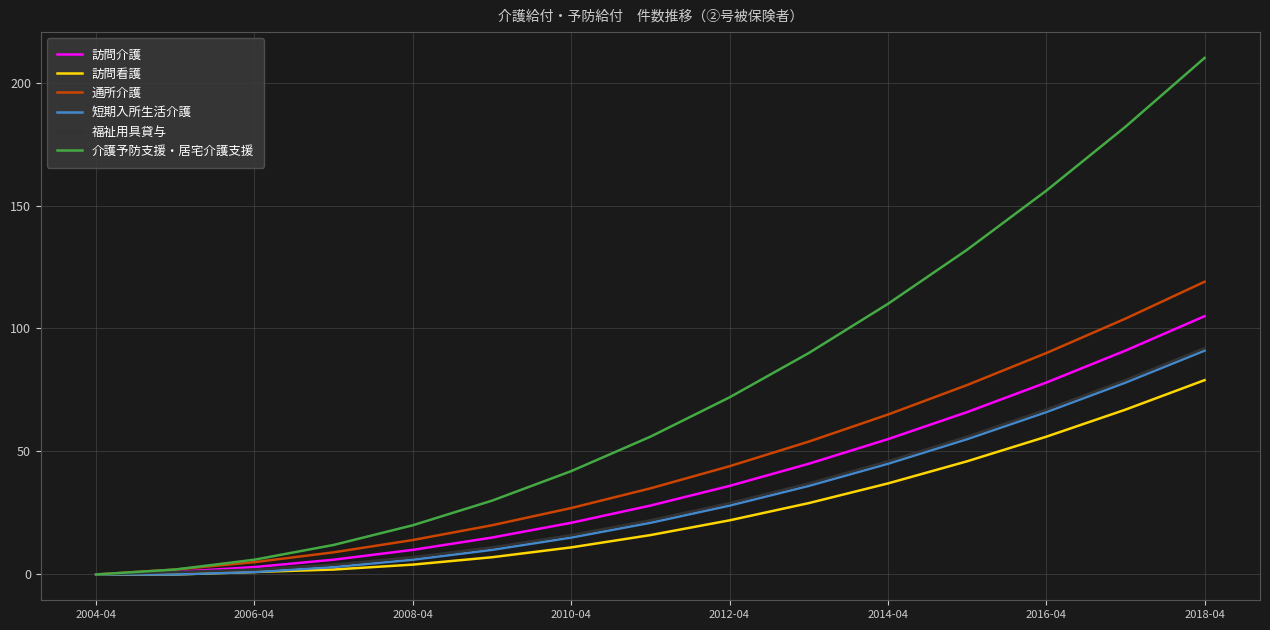

Which series has the largest total across all categories?

介護予防支援・居宅介護支援